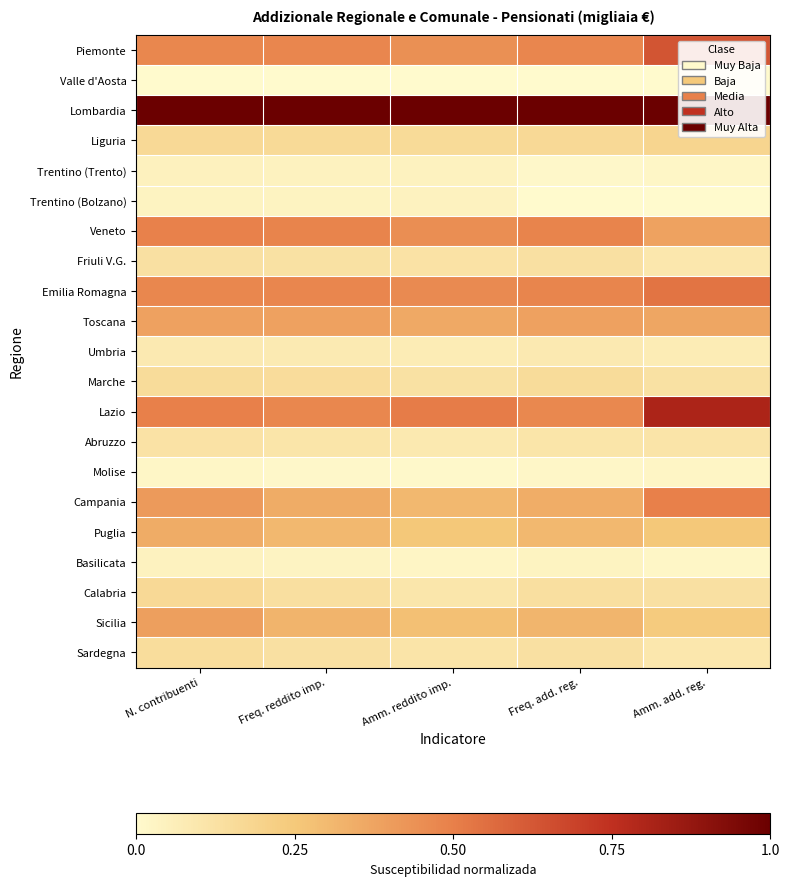

Reading left to right, what are all the values shown in this chart?

Piemonte: N. contribuenti=0.5	Freq. reddito imp.=0.5	Amm. reddito imp.=0.4	Freq. add. reg.=0.5	Amm. add. reg.=0.6
Valle d'Aosta: N. contribuenti=0.0	Freq. reddito imp.=0.0	Amm. reddito imp.=0.0	Freq. add. reg.=0.0	Amm. add. reg.=0.0
Lombardia: N. contribuenti=1.0	Freq. reddito imp.=1.0	Amm. reddito imp.=1.0	Freq. add. reg.=1.0	Amm. add. reg.=1.0
Liguria: N. contribuenti=0.2	Freq. reddito imp.=0.2	Amm. reddito imp.=0.2	Freq. add. reg.=0.2	Amm. add. reg.=0.2
Trentino (Trento): N. contribuenti=0.0	Freq. reddito imp.=0.0	Amm. reddito imp.=0.0	Freq. add. reg.=0.0	Amm. add. reg.=0.0
Trentino (Bolzano): N. contribuenti=0.0	Freq. reddito imp.=0.0	Amm. reddito imp.=0.0	Freq. add. reg.=0.0	Amm. add. reg.=0.0
Veneto: N. contribuenti=0.5	Freq. reddito imp.=0.5	Amm. reddito imp.=0.5	Freq. add. reg.=0.5	Amm. add. reg.=0.4
Friuli V.G.: N. contribuenti=0.1	Freq. reddito imp.=0.1	Amm. reddito imp.=0.1	Freq. add. reg.=0.1	Amm. add. reg.=0.1
Emilia Romagna: N. contribuenti=0.5	Freq. reddito imp.=0.5	Amm. reddito imp.=0.5	Freq. add. reg.=0.5	Amm. add. reg.=0.5
Toscana: N. contribuenti=0.4	Freq. reddito imp.=0.4	Amm. reddito imp.=0.4	Freq. add. reg.=0.4	Amm. add. reg.=0.4
Umbria: N. contribuenti=0.1	Freq. reddito imp.=0.1	Amm. reddito imp.=0.1	Freq. add. reg.=0.1	Amm. add. reg.=0.1
Marche: N. contribuenti=0.2	Freq. reddito imp.=0.1	Amm. reddito imp.=0.1	Freq. add. reg.=0.2	Amm. add. reg.=0.1
Lazio: N. contribuenti=0.5	Freq. reddito imp.=0.5	Amm. reddito imp.=0.5	Freq. add. reg.=0.5	Amm. add. reg.=0.8
Abruzzo: N. contribuenti=0.1	Freq. reddito imp.=0.1	Amm. reddito imp.=0.1	Freq. add. reg.=0.1	Amm. add. reg.=0.1
Molise: N. contribuenti=0.0	Freq. reddito imp.=0.0	Amm. reddito imp.=0.0	Freq. add. reg.=0.0	Amm. add. reg.=0.0
Campania: N. contribuenti=0.4	Freq. reddito imp.=0.3	Amm. reddito imp.=0.3	Freq. add. reg.=0.3	Amm. add. reg.=0.5
Puglia: N. contribuenti=0.3	Freq. reddito imp.=0.3	Amm. reddito imp.=0.3	Freq. add. reg.=0.3	Amm. add. reg.=0.3
Basilicata: N. contribuenti=0.0	Freq. reddito imp.=0.0	Amm. reddito imp.=0.0	Freq. add. reg.=0.0	Amm. add. reg.=0.0
Calabria: N. contribuenti=0.2	Freq. reddito imp.=0.1	Amm. reddito imp.=0.1	Freq. add. reg.=0.1	Amm. add. reg.=0.1
Sicilia: N. contribuenti=0.4	Freq. reddito imp.=0.3	Amm. reddito imp.=0.3	Freq. add. reg.=0.3	Amm. add. reg.=0.2
Sardegna: N. contribuenti=0.1	Freq. reddito imp.=0.1	Amm. reddito imp.=0.1	Freq. add. reg.=0.1	Amm. add. reg.=0.1